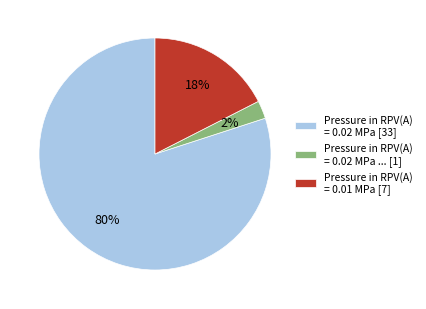

How many segments does this pie chart have?

3